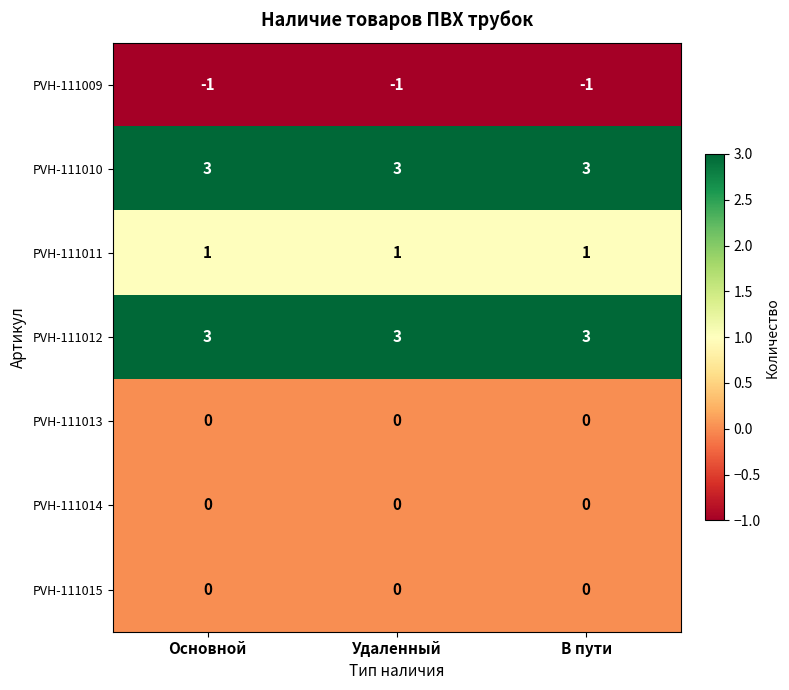

What value does the PVH-111012 series have at Удаленный?

3